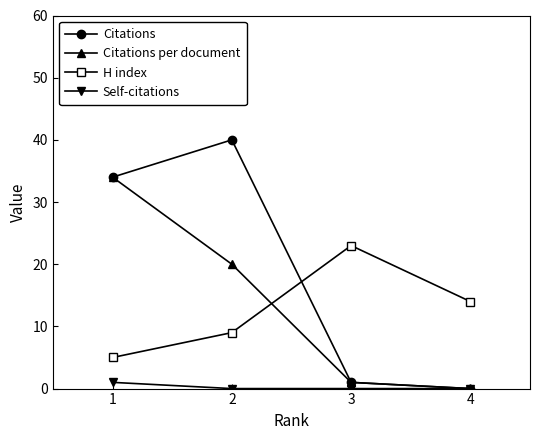

What is the total value across all series at 4?

14